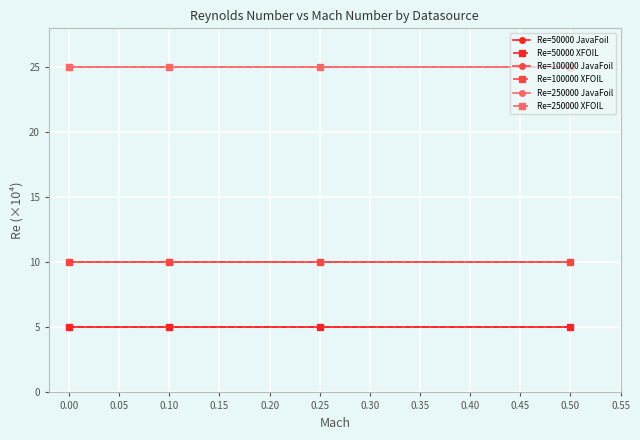

Is this an area chart (filled region under the line)?

No